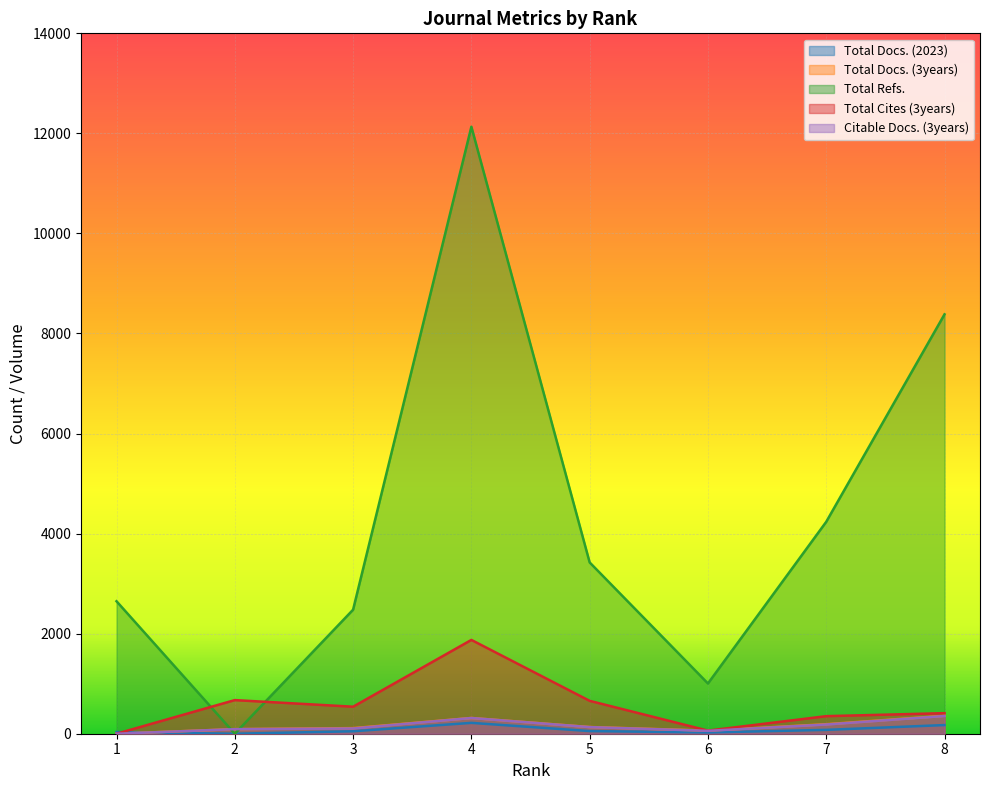

Is the value of Total Docs. (3years) at 5 greater than the value of Total Cites (3years) at 3?

No